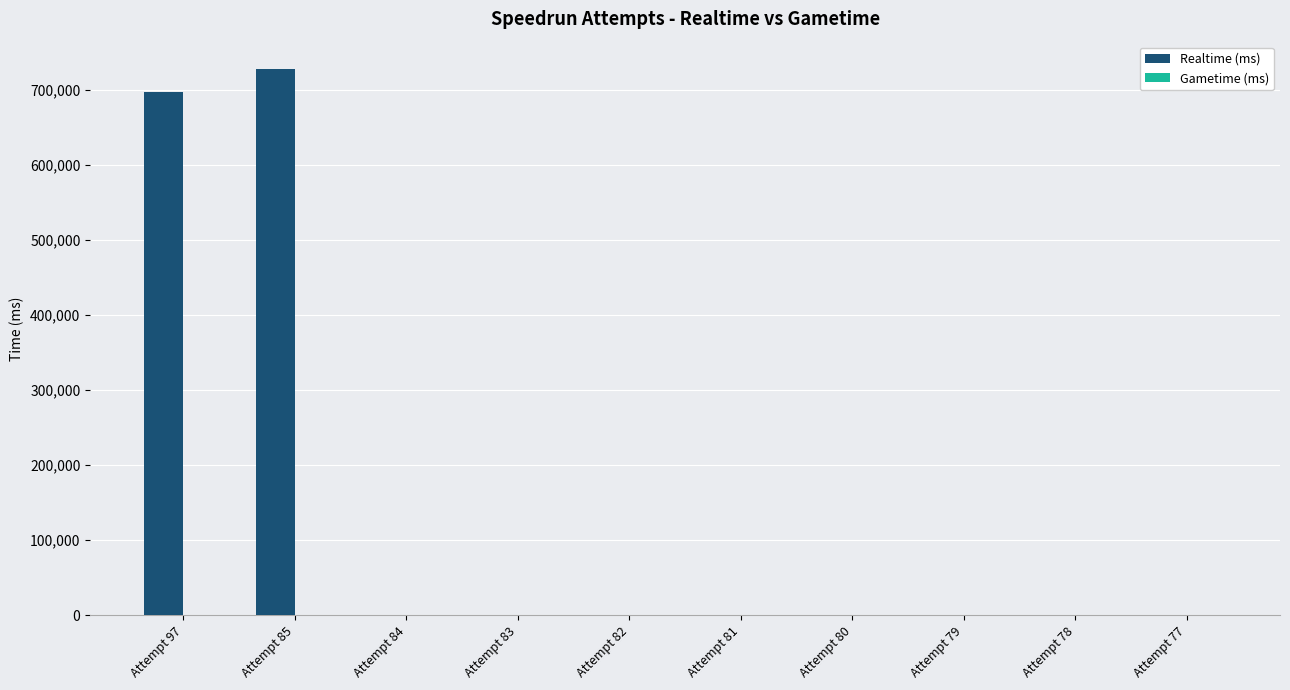

Count the number of data series in this chart.

1